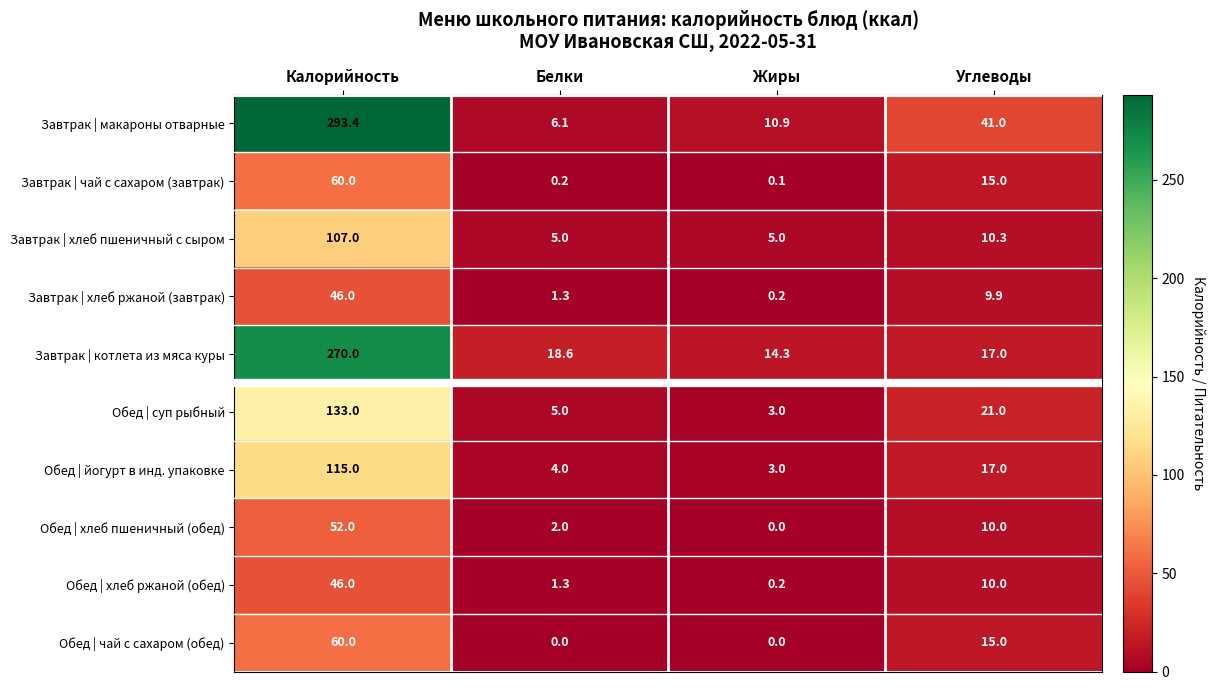

At which label does Завтрак | котлета из мяса куры reach its peak?

Калорийность